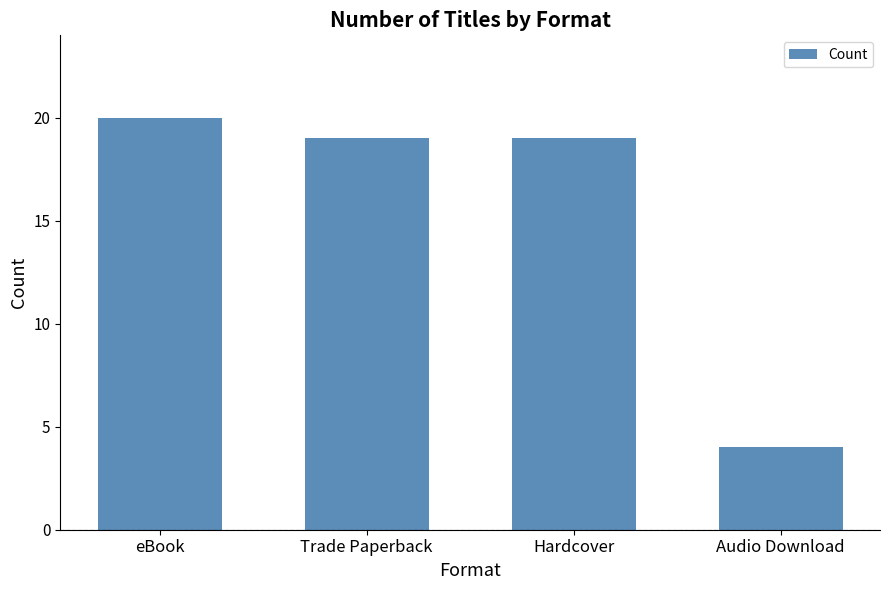

Reading left to right, extract all data points from this chart.

20	19	19	4